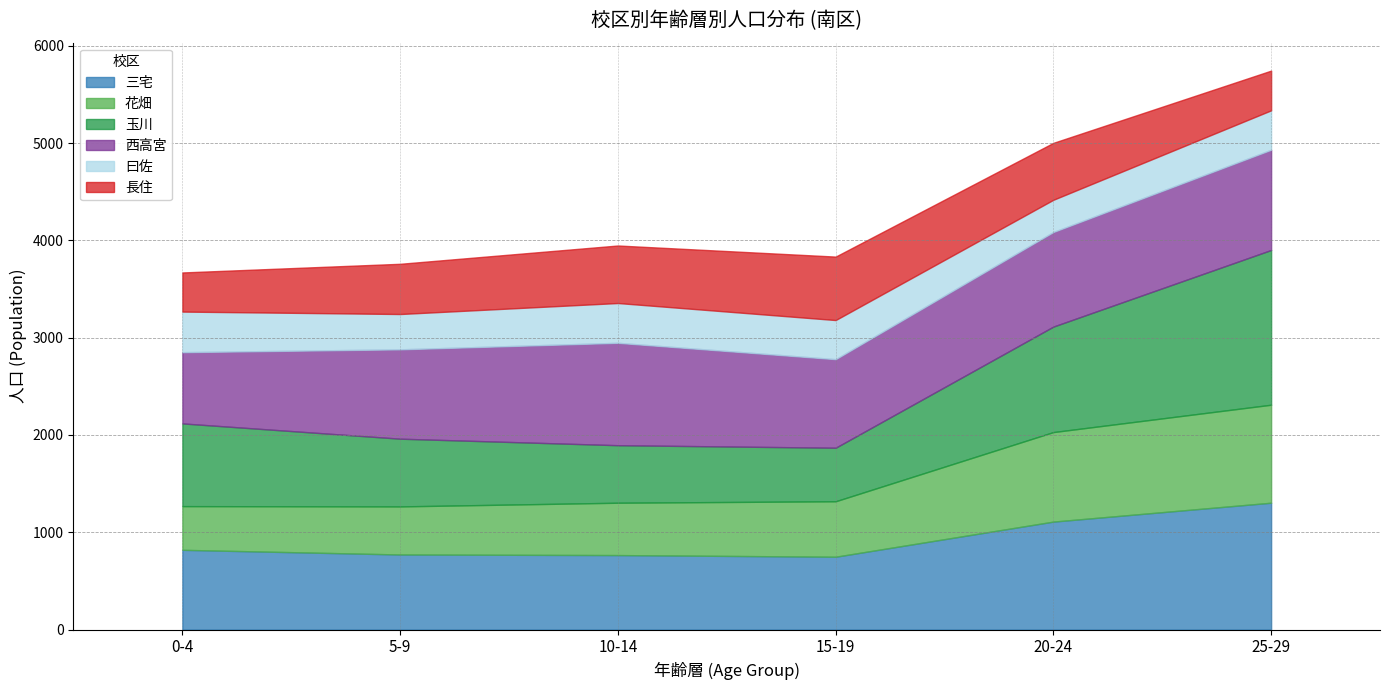

At which category is the sum across all series the highest?

25-29